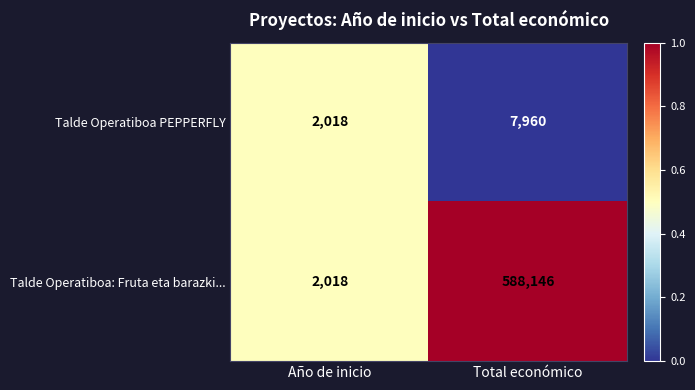

List the labels in order of Talde Operatiboa: Fruta eta barazki... value, smallest first.

Año de inicio, Total económico